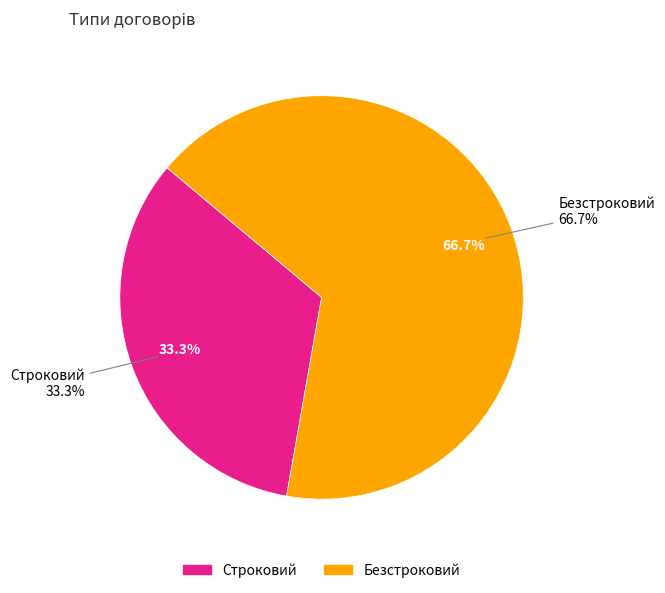

How many segments does this pie chart have?

2